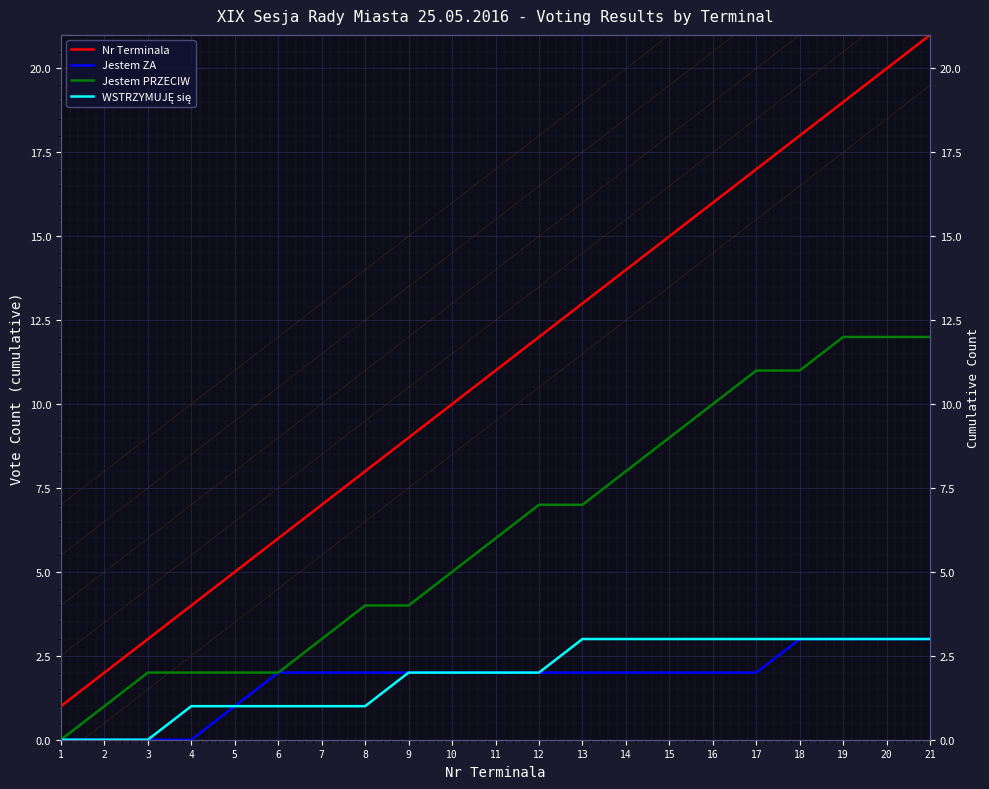

True or false: Jestem ZA has more than 0 points higher than both neighbors.

False